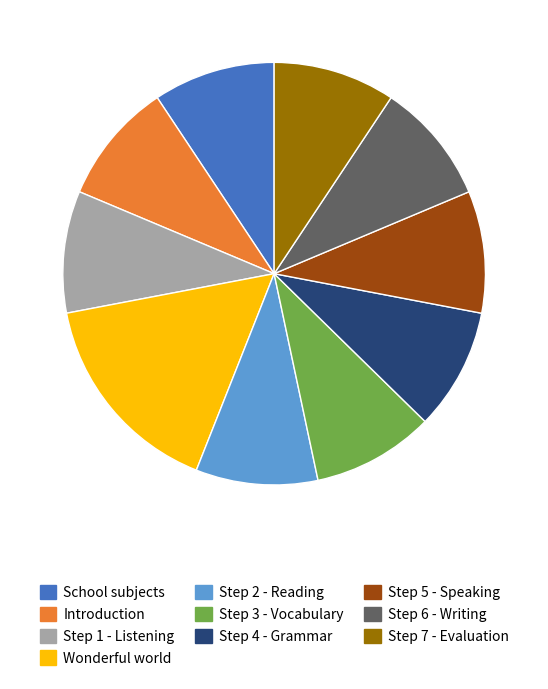

Is it true that Step 7 - Evaluation is 22% of the pie?

False